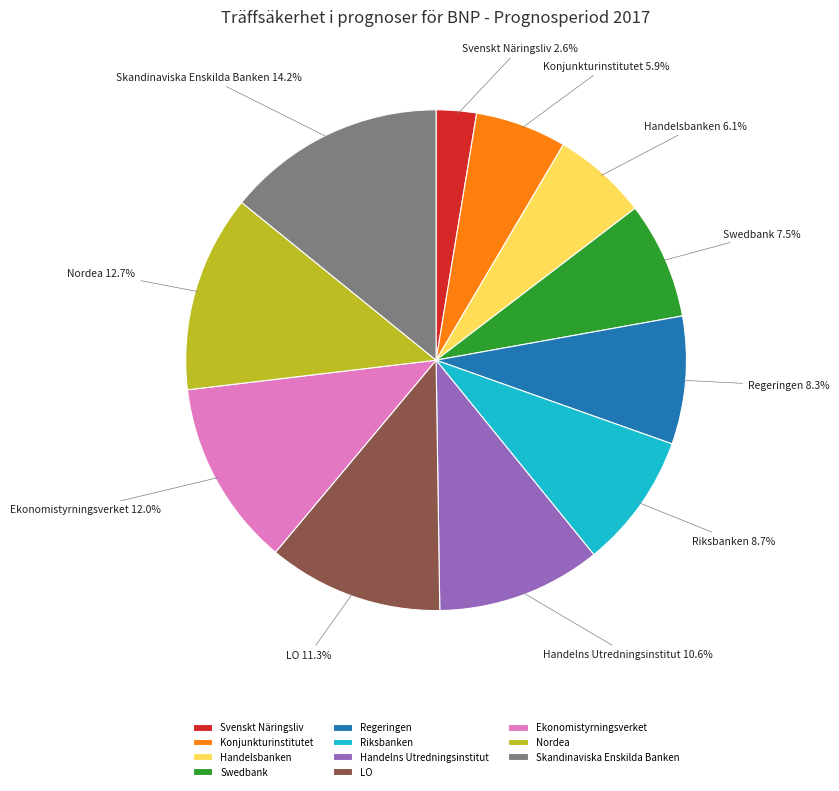

Which slice is the smallest?

Svenskt Näringsliv